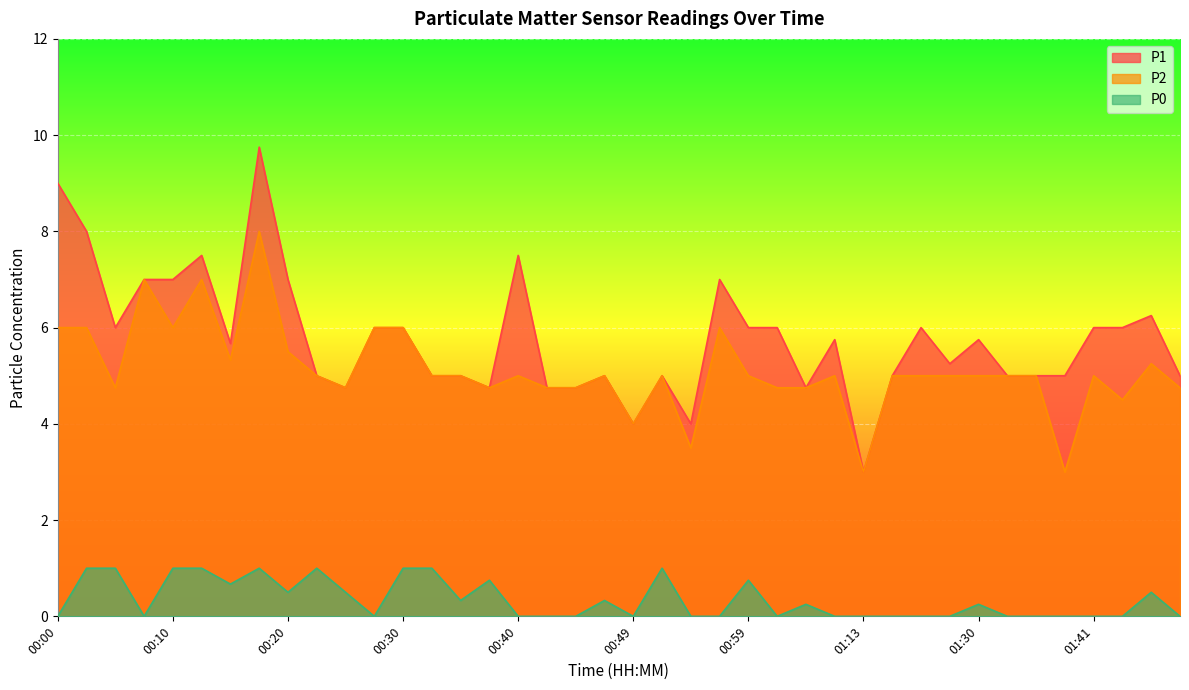

What position from the left is 01:43?

38